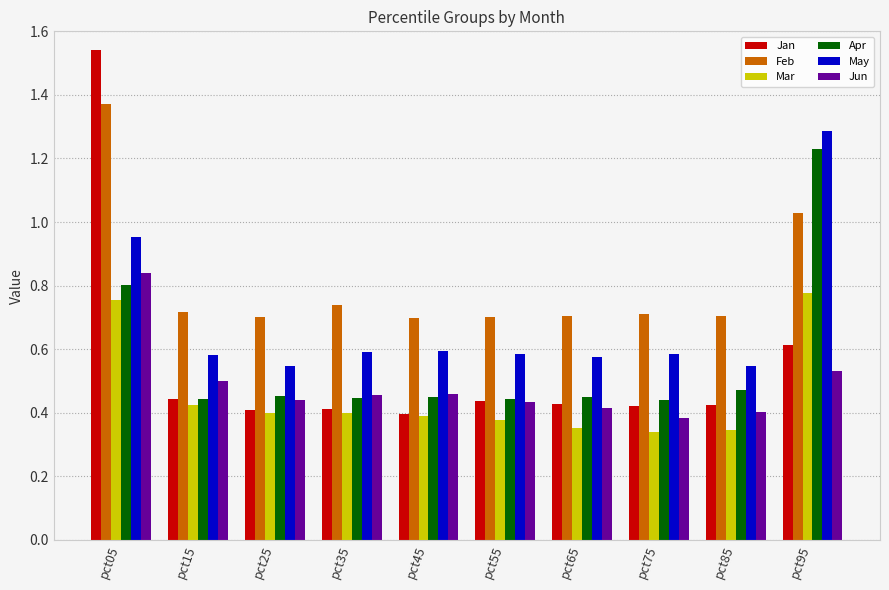

Which series has the largest range (max minus min)?

Jan